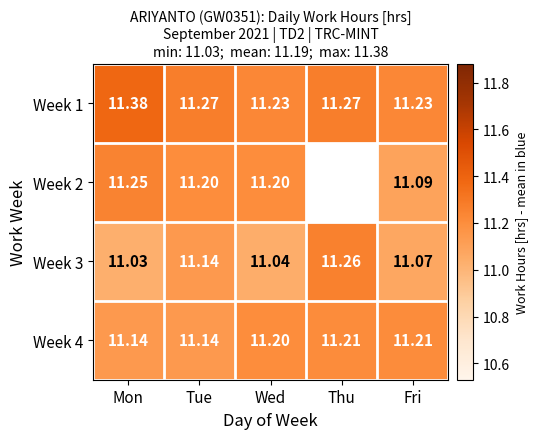

At which label does Week 3 reach its peak?

Thu